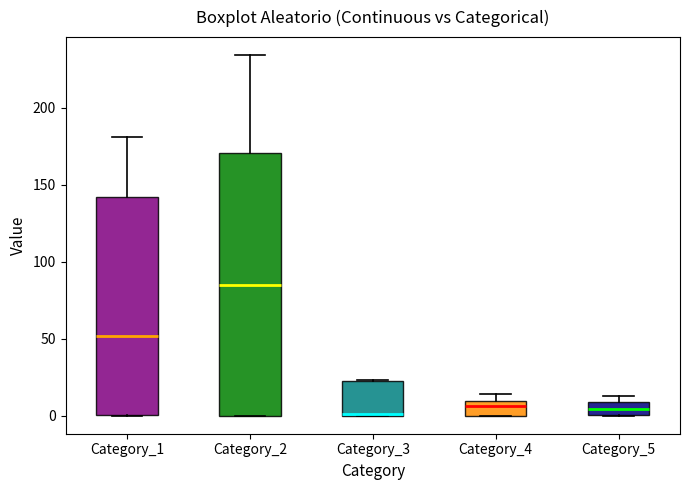

Where is the upper edge of the box for Category_4 on the y-axis? The values are not printed on the chart, so give them approximately, as read against the axis.

10